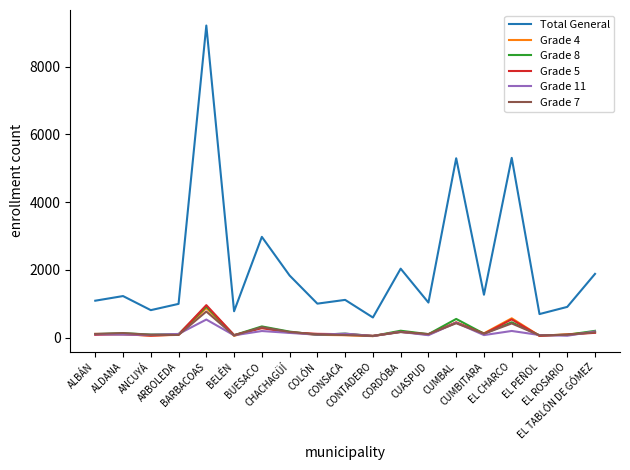

True or false: Grade 8 and Total General intersect in this chart.

False